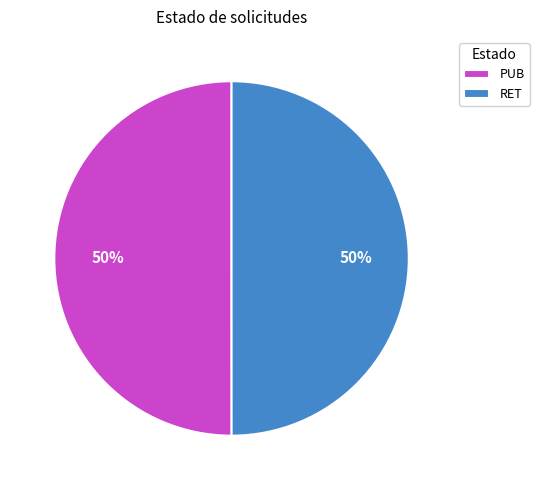

To the nearest percent, what is the average slice percentage?

50%